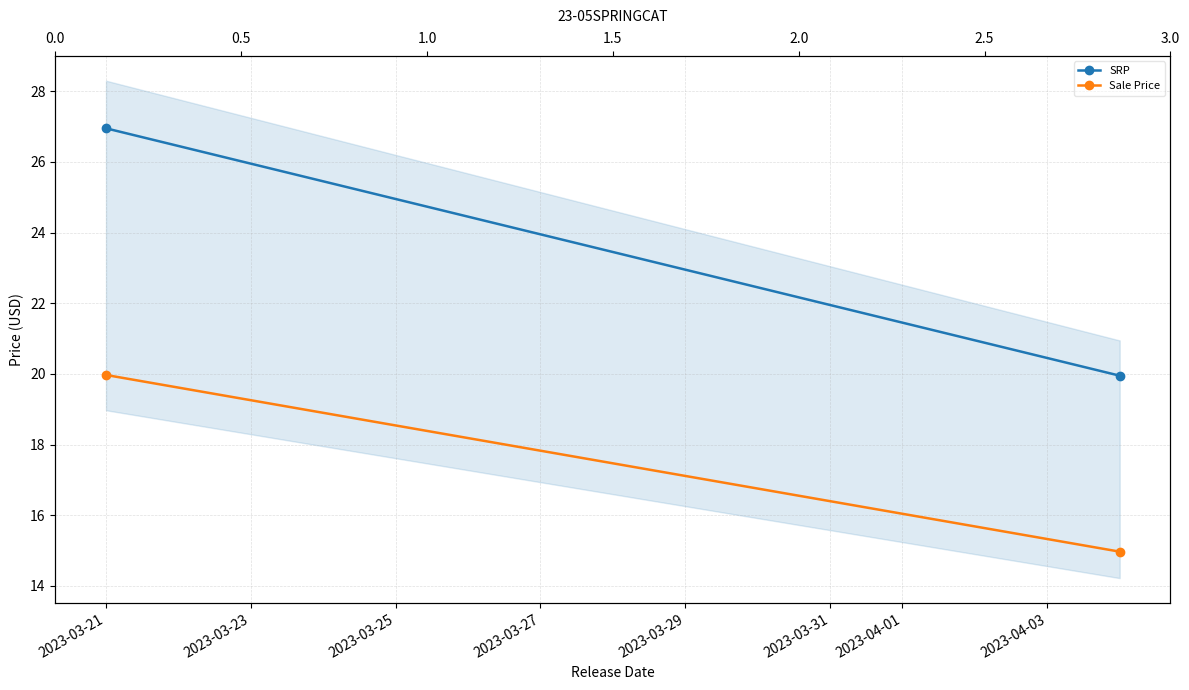

How many lines are shown in the chart?

2